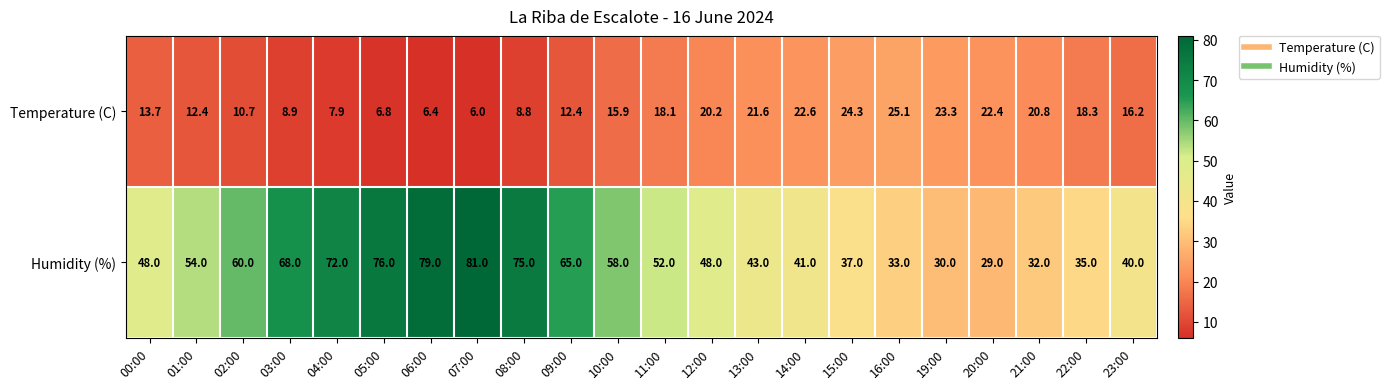

What is the greatest value displayed?

81.0